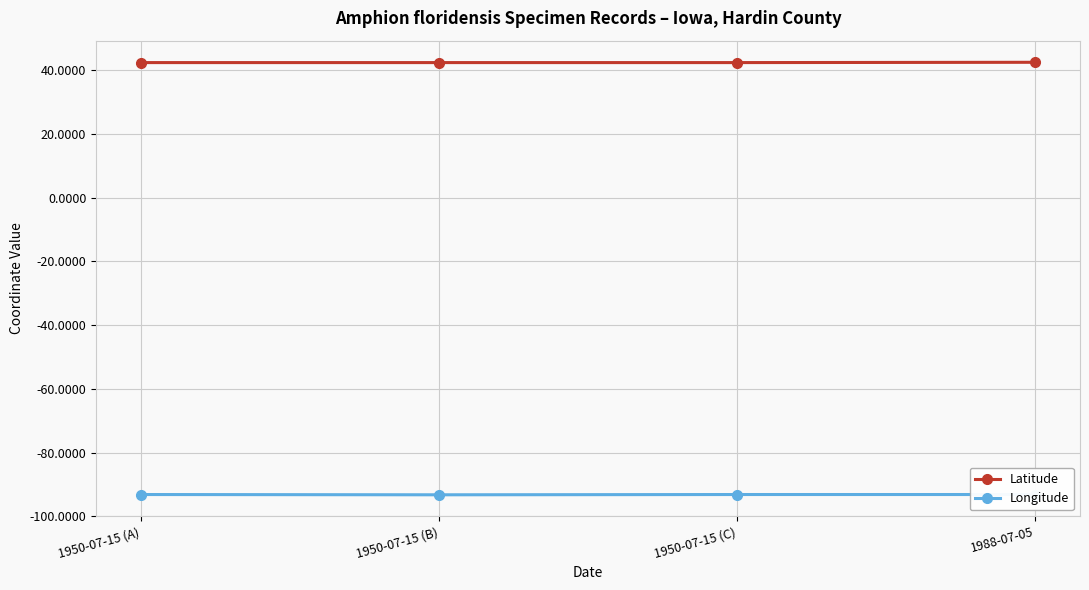

Reading left to right, transcribe all the data shown in this chart.

Latitude: 1950-07-15 (A)=42.4	1950-07-15 (B)=42.4	1950-07-15 (C)=42.4	1988-07-05=42.5
Longitude: 1950-07-15 (A)=-93.2	1950-07-15 (B)=-93.3	1950-07-15 (C)=-93.2	1988-07-05=-93.2